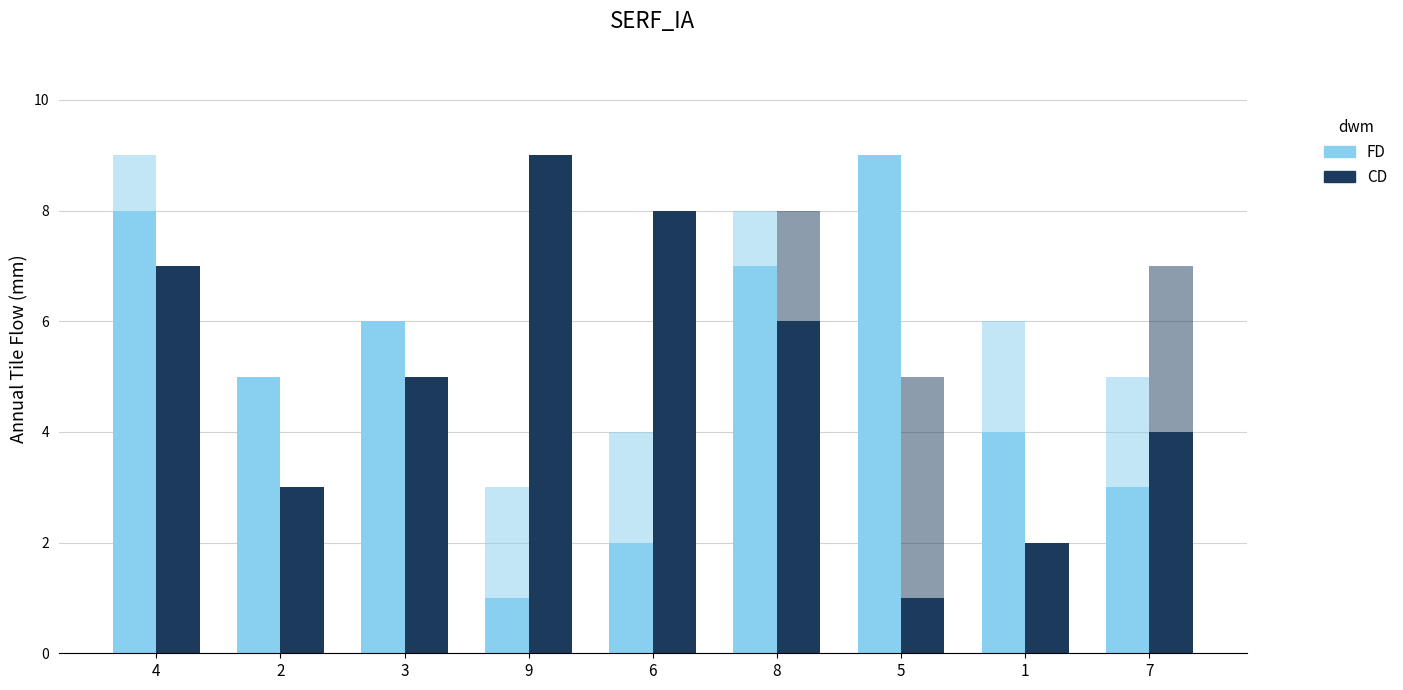

What is the difference between the highest and lowest values at 5?

8